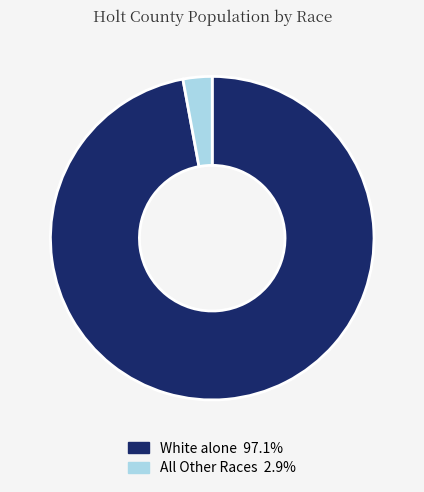

Does any single category account for the majority?

Yes